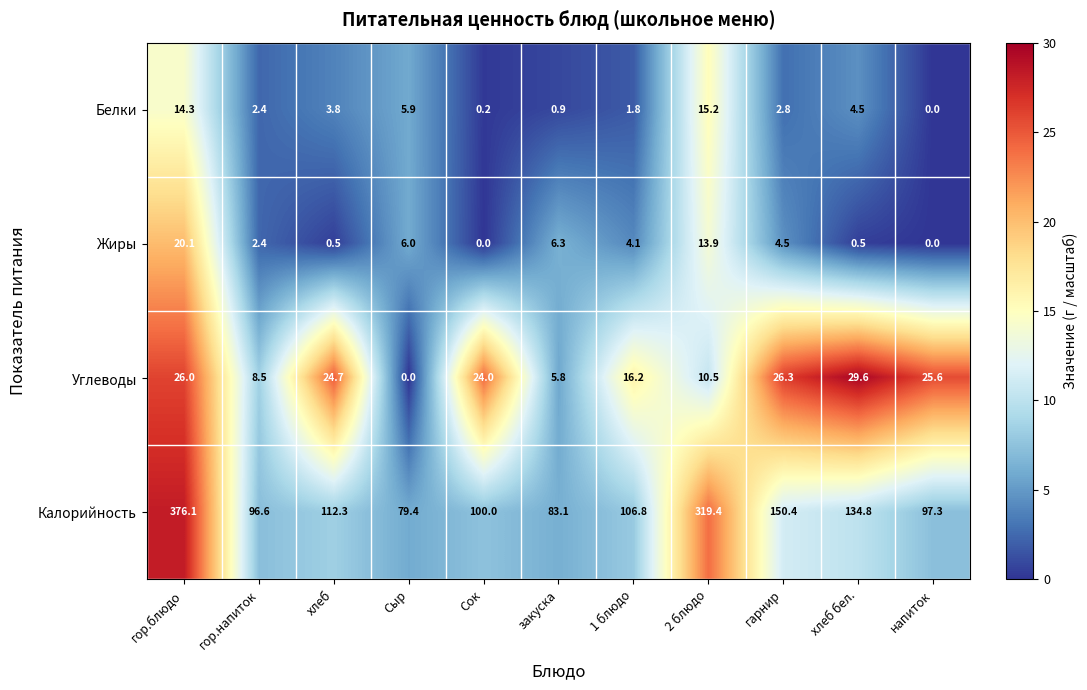

What is the total value across all series at гор.блюдо?

436.5